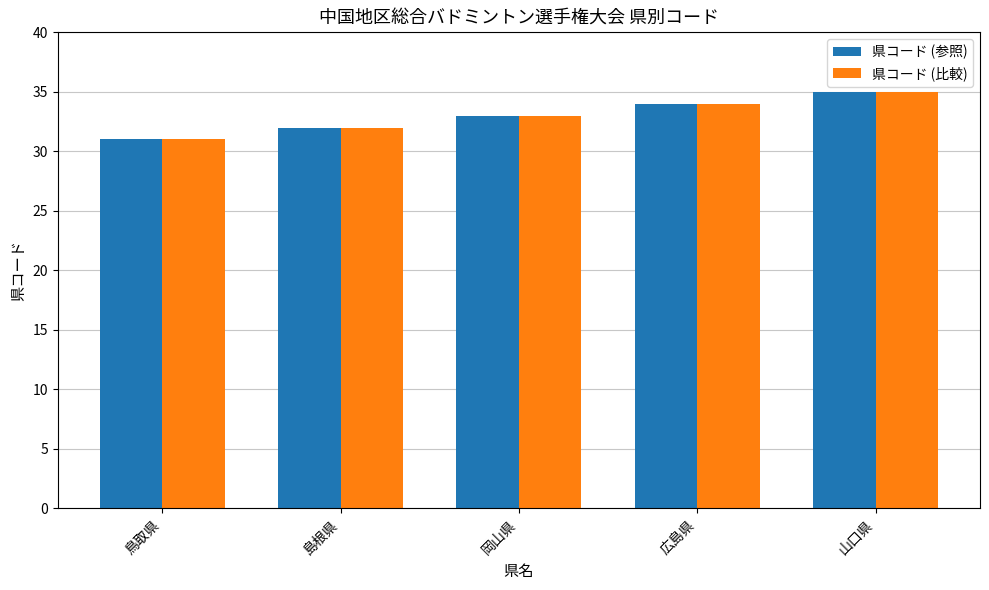

Rank the categories by 県コード (参照) value from lowest to highest.

鳥取県, 島根県, 岡山県, 広島県, 山口県